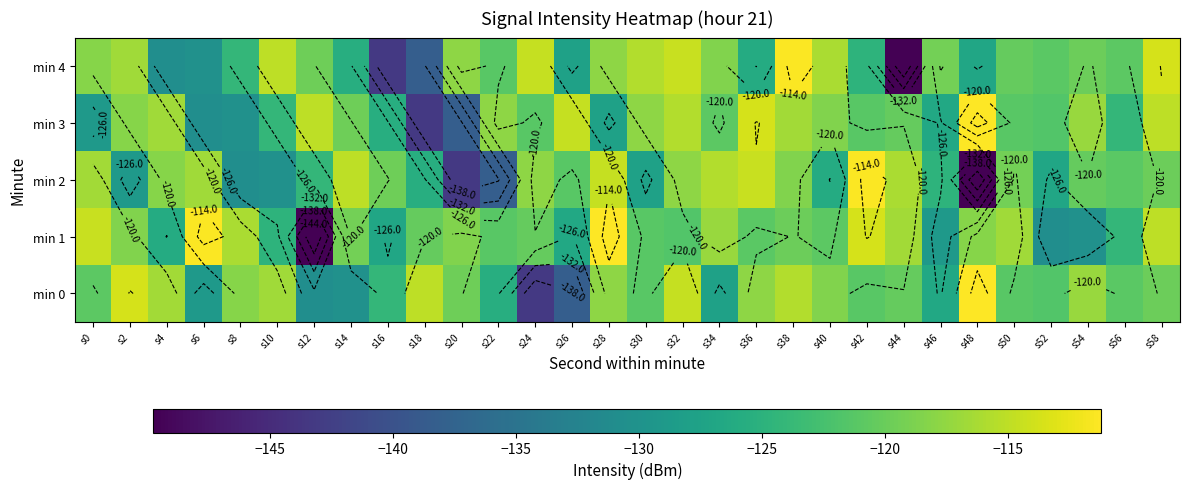

What is the sum of all min 4 values?

-3680.4